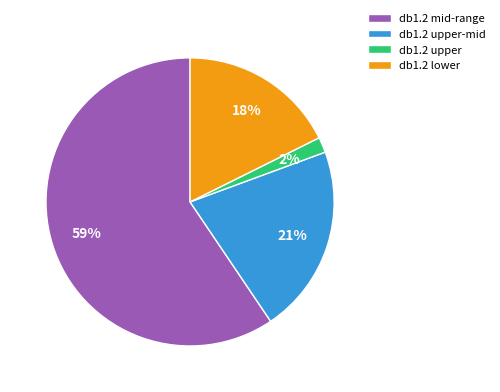

True or false: db1.2 lower accounts for 6% of the total.

False